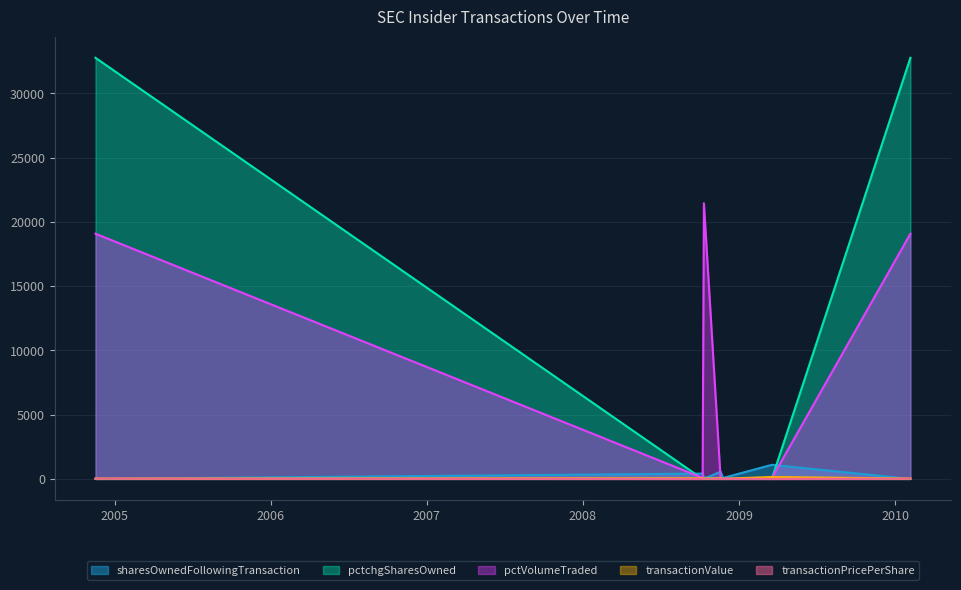

What is the greatest value displayed?

32767.0